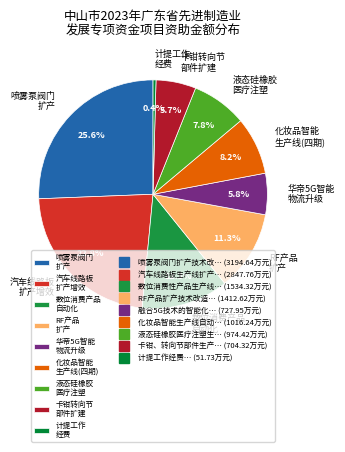

Does any single category account for the majority?

No